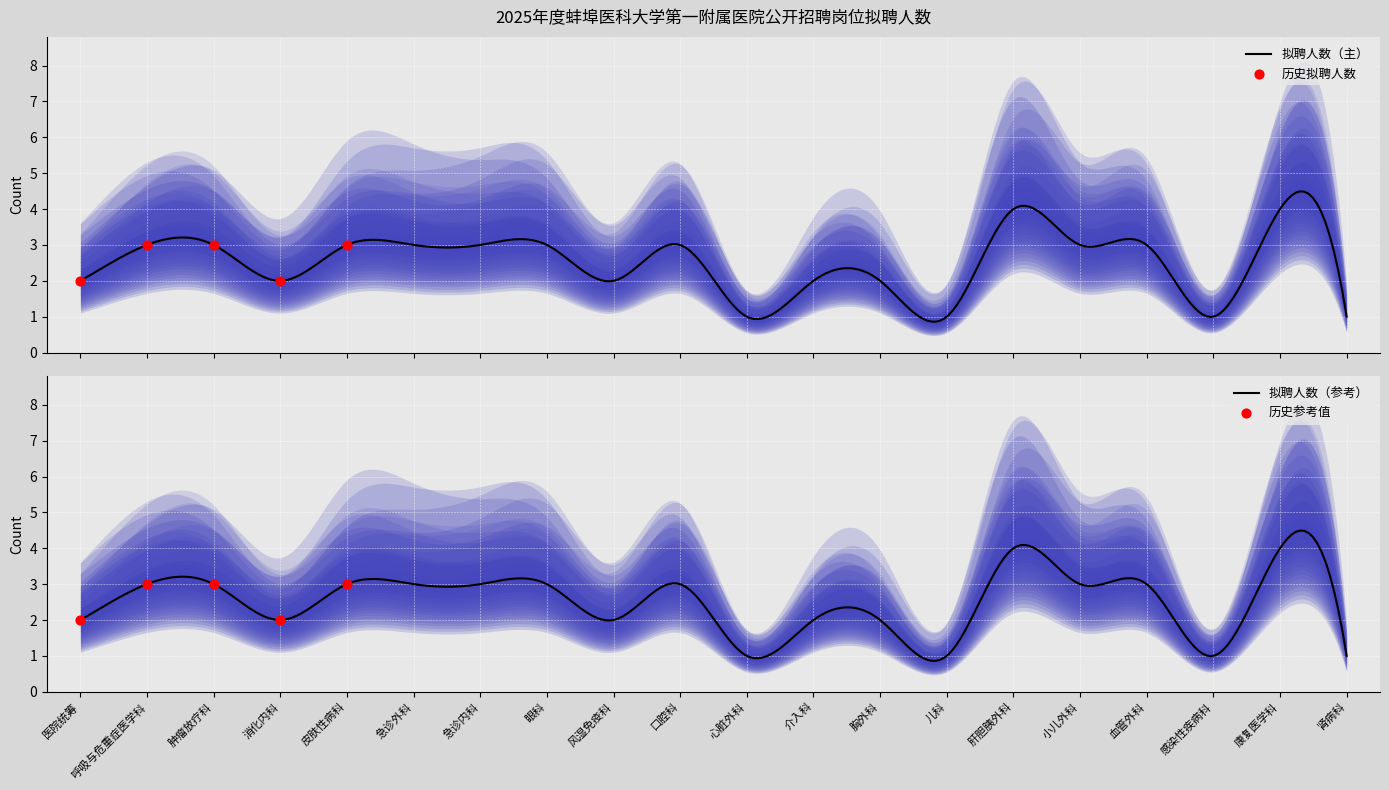

What is the ratio of the value at 消化内科 to the value at 肝胆胰外科?

0.5